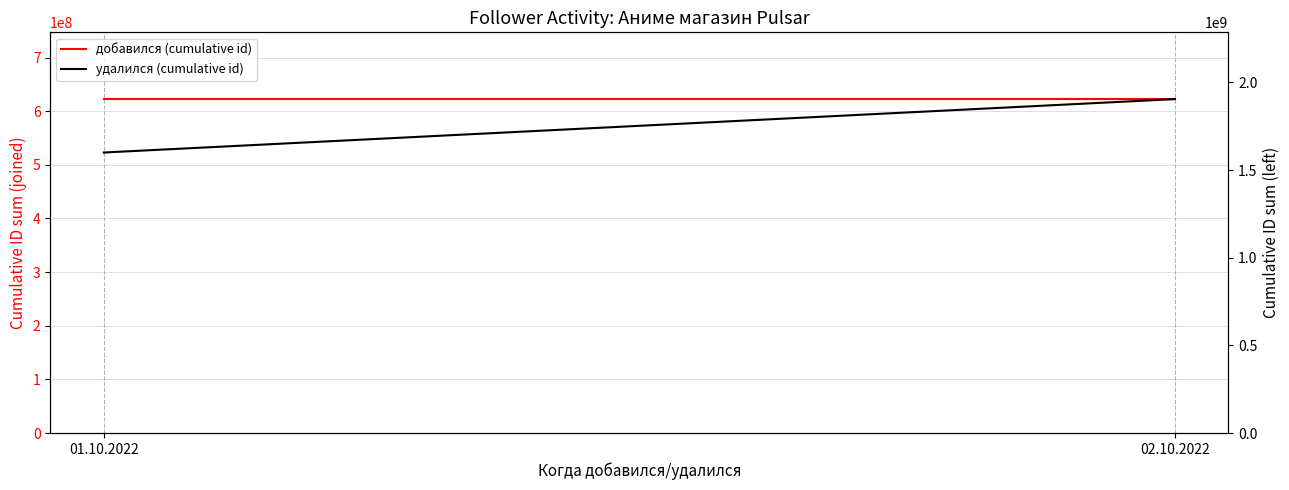

List the series in order of their overall mean, highest first.

удалился (cumulative id), добавился (cumulative id)